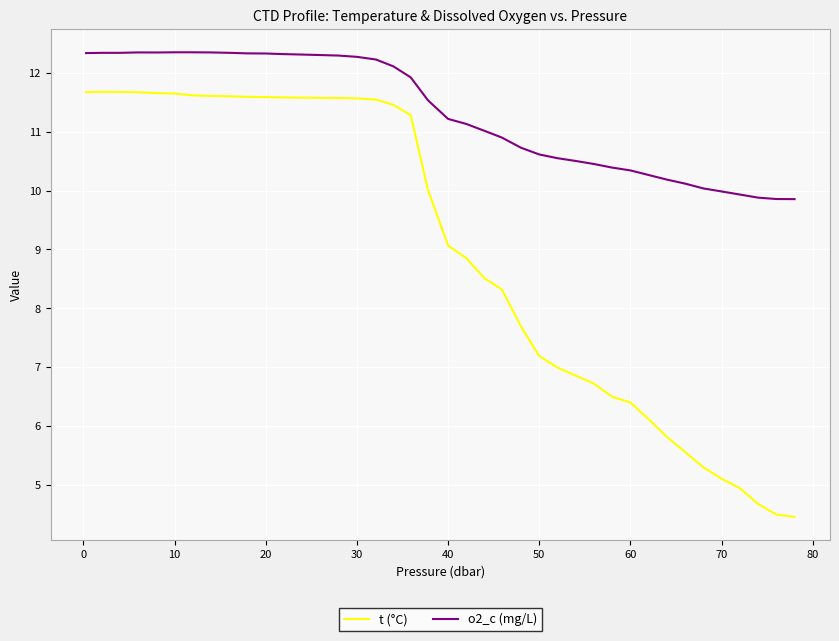

What is the lowest value of the o2_c (mg/L) series?

9.9